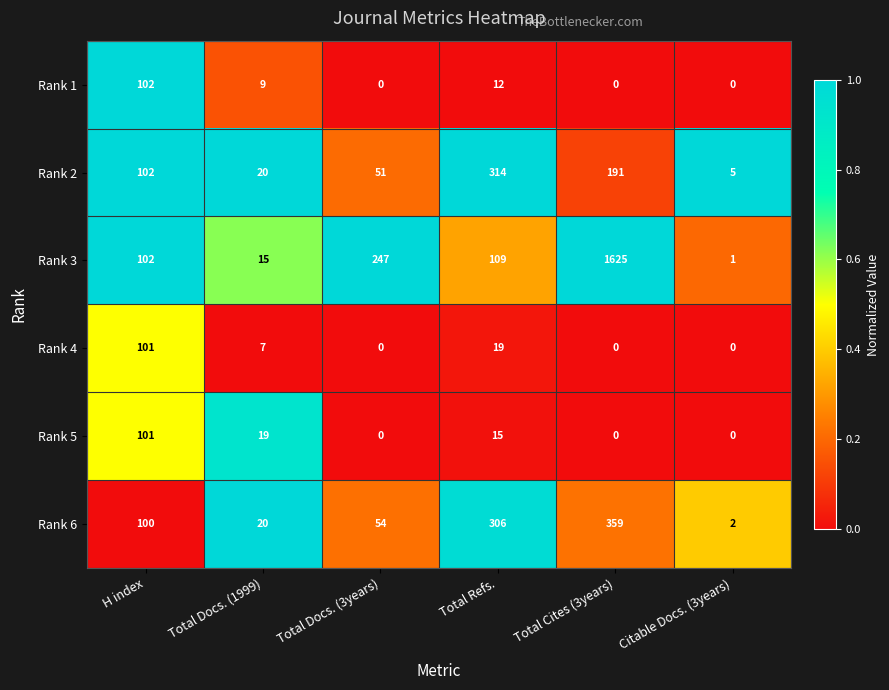

True or false: Rank 1 has a value of 0 at Total Cites (3years).

True